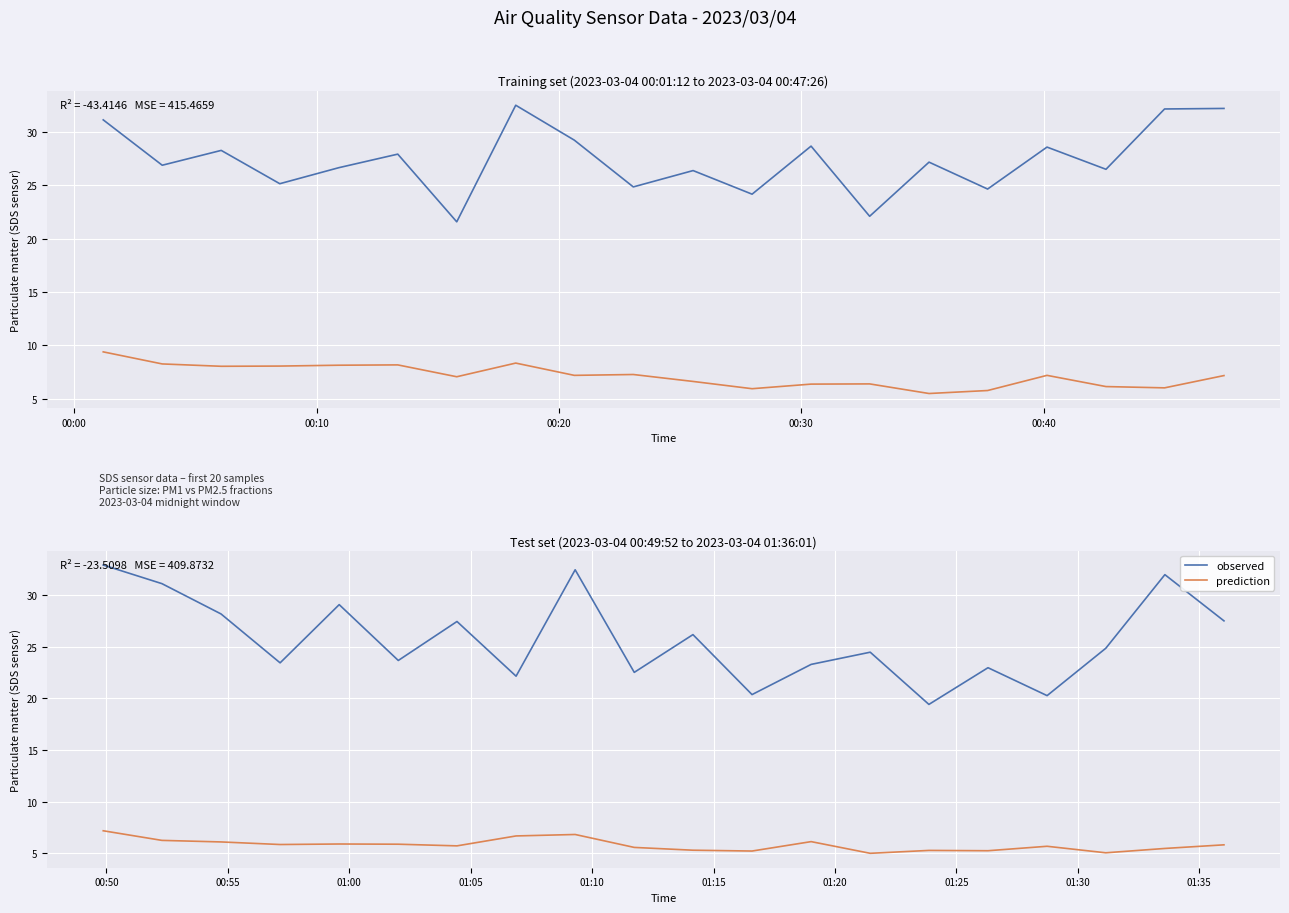

What is the total value across all series at 00:10?

37.3